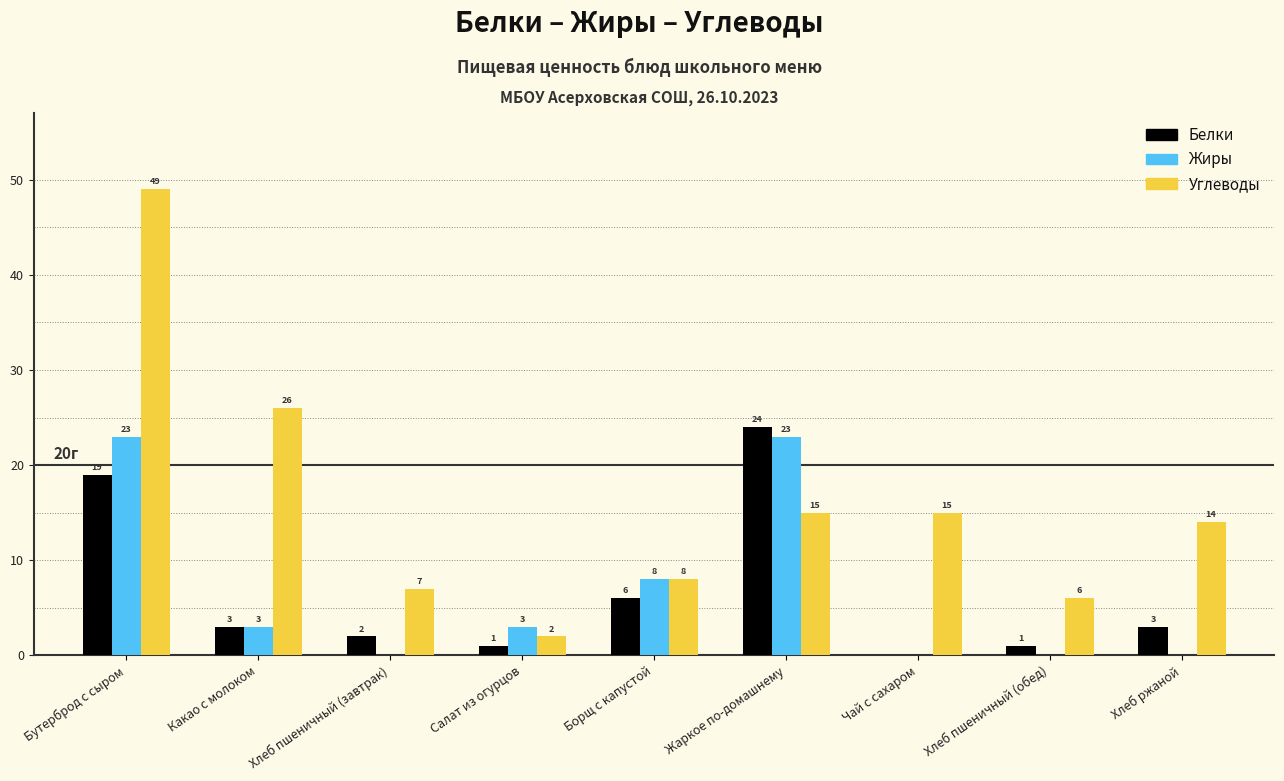

Which series has the largest total across all categories?

Углеводы